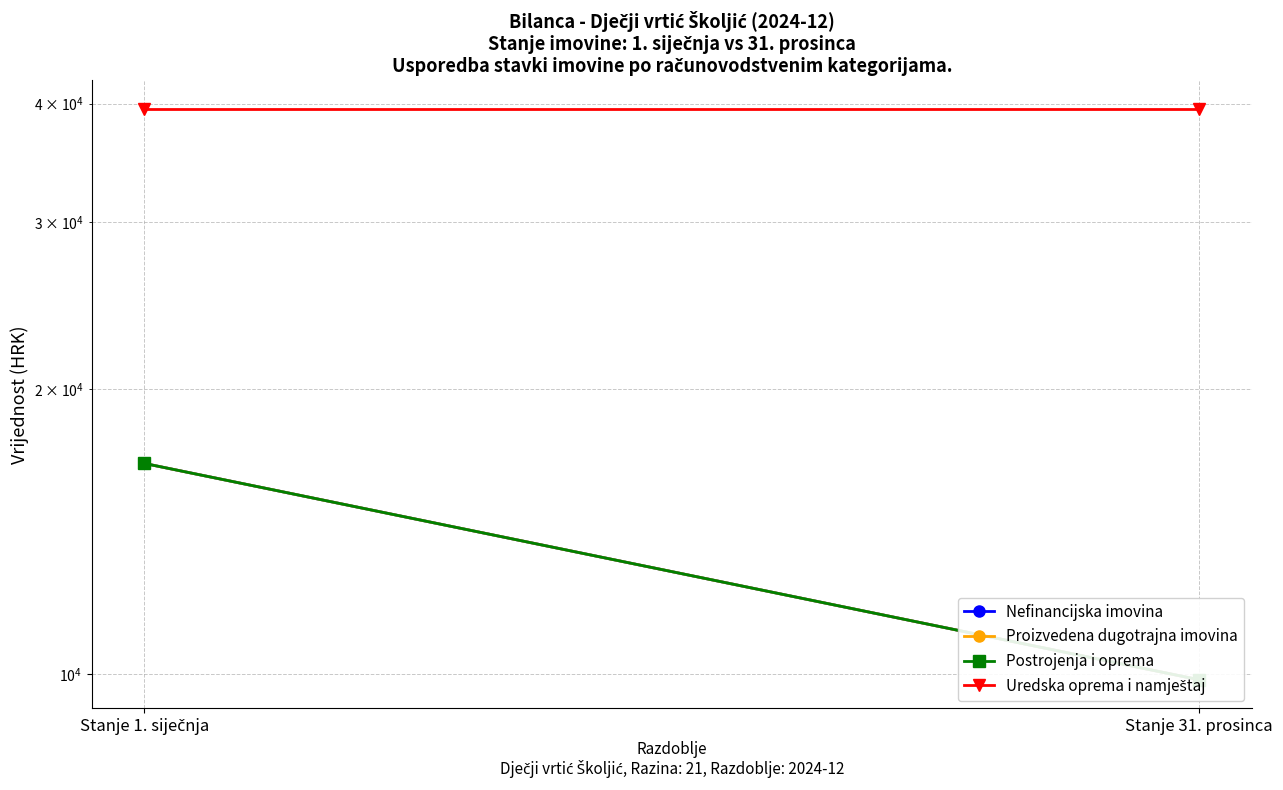

What are all the series names shown in the legend?

Nefinancijska imovina, Proizvedena dugotrajna imovina, Postrojenja i oprema, Uredska oprema i namještaj